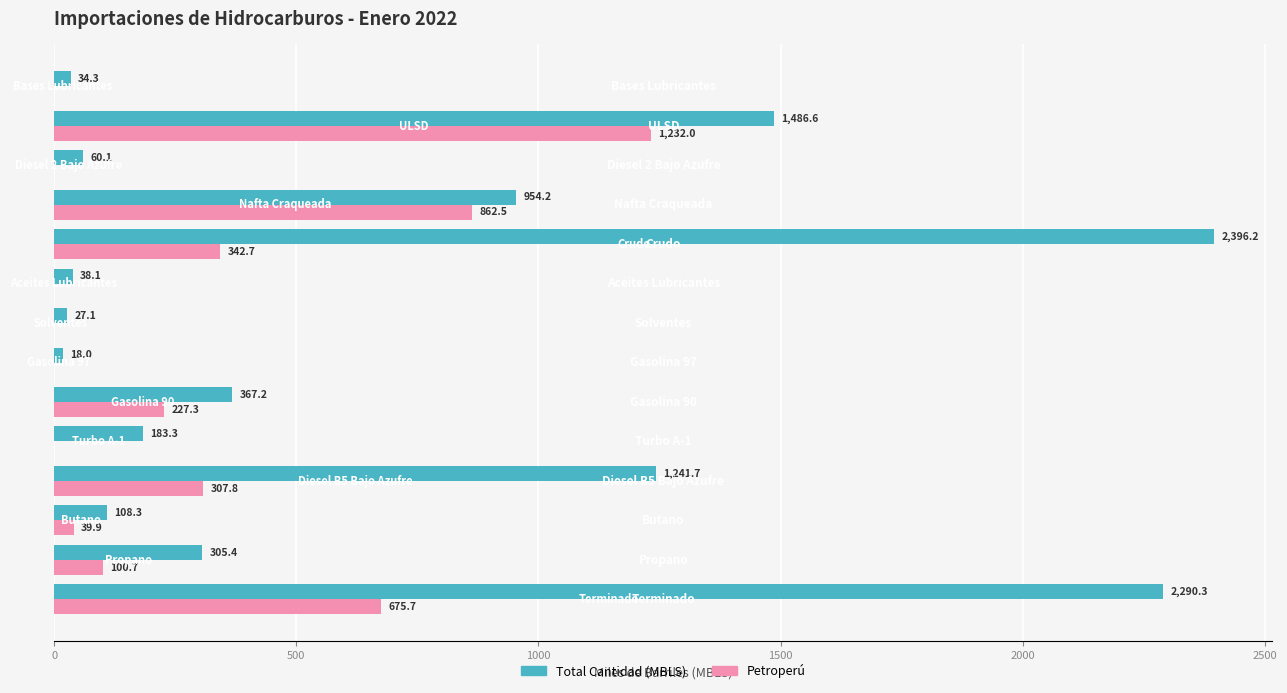

How many values in Petroperú are above zero?

8